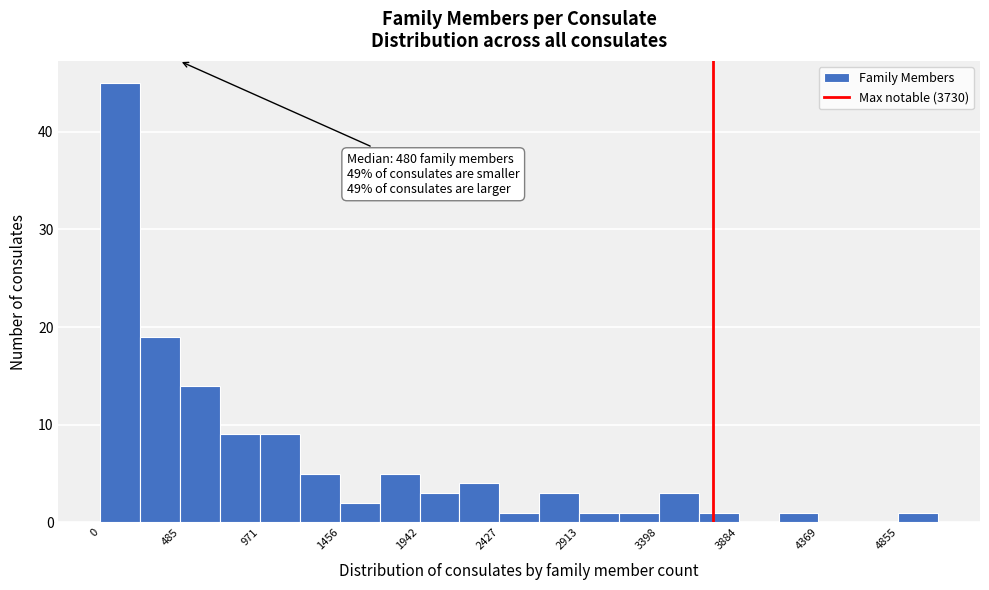

Which range on the x-axis has the tallest bar?

0 to 250